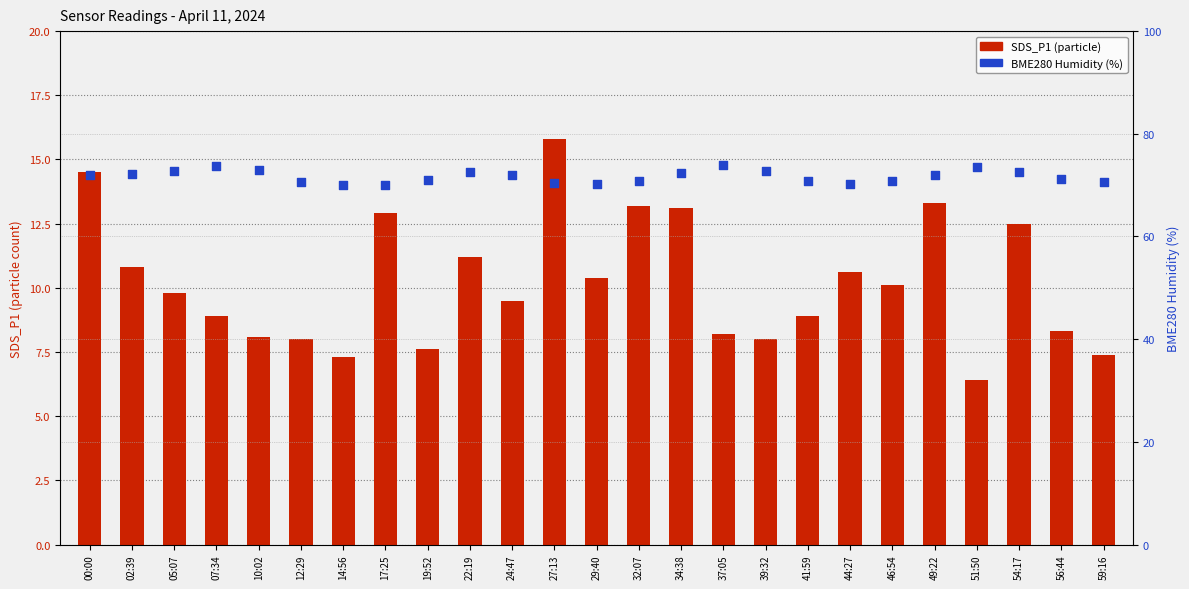

Which series contains the highest Y value?

BME280 Humidity